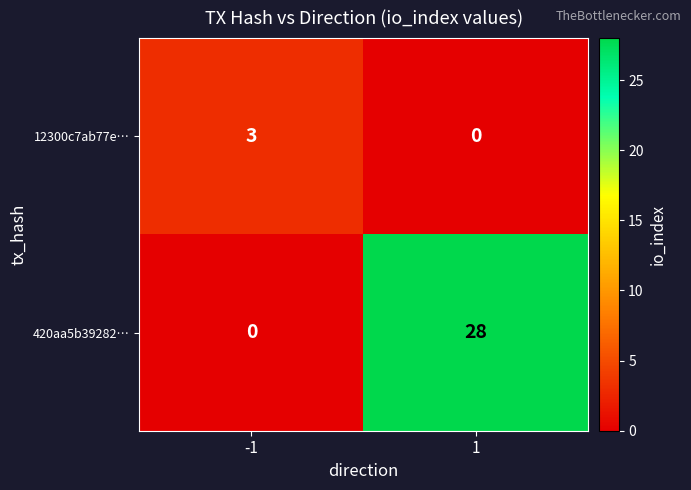

Rank the series at 1 from highest to lowest value.

420aa5b39282…, 12300c7ab77e…